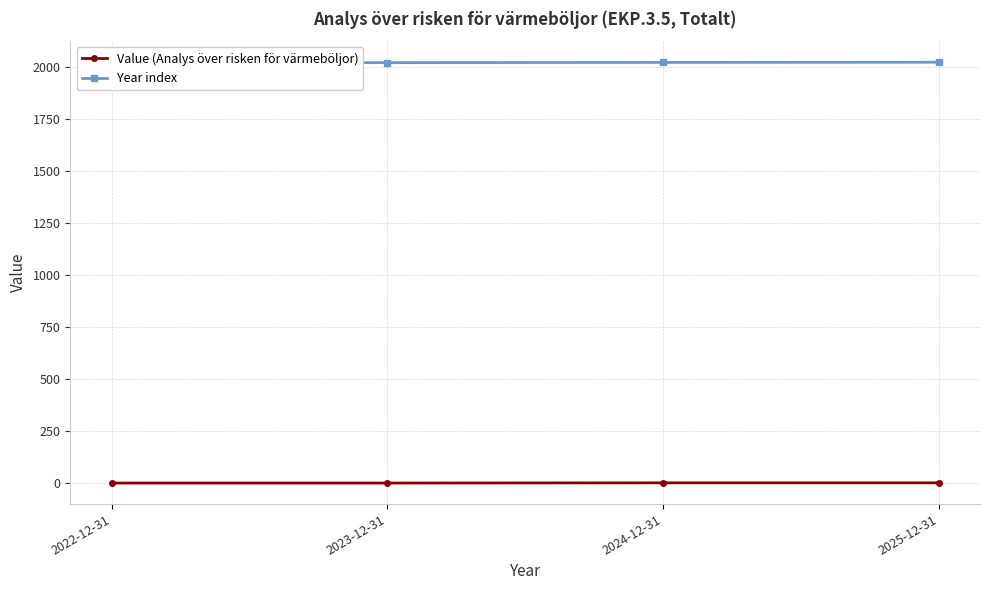

True or false: Value (Analys över risken för värmeböljor) and Year index cross at least once.

False